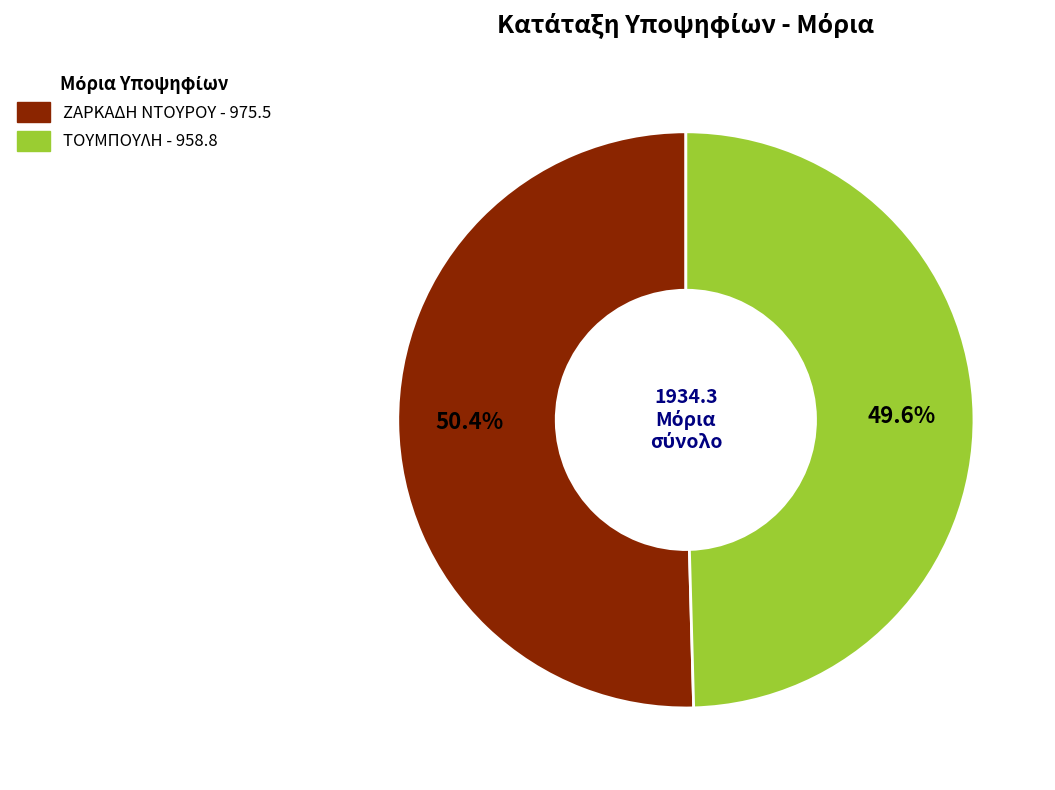

Is there any slice that represents more than half of the pie?

Yes